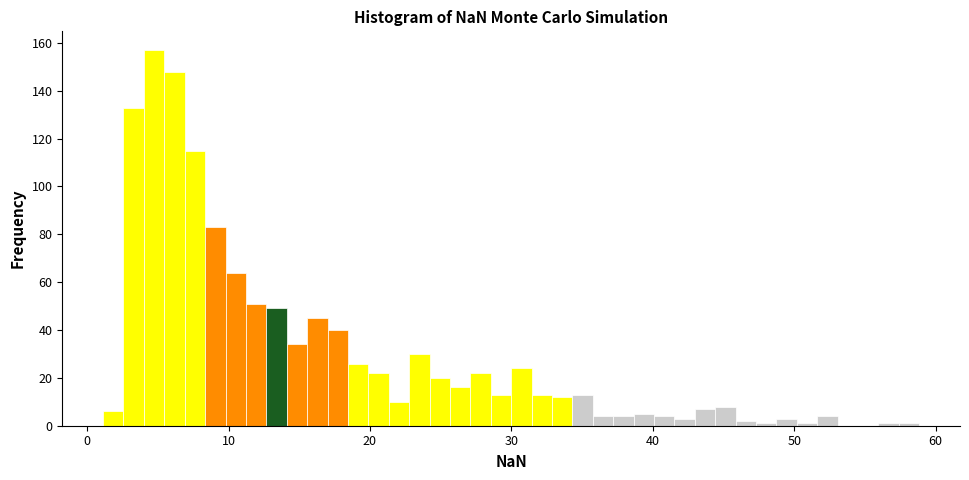

Around what value on the x-axis is the tallest bar? Give the approximate position of its centre, as read against the axis.

5